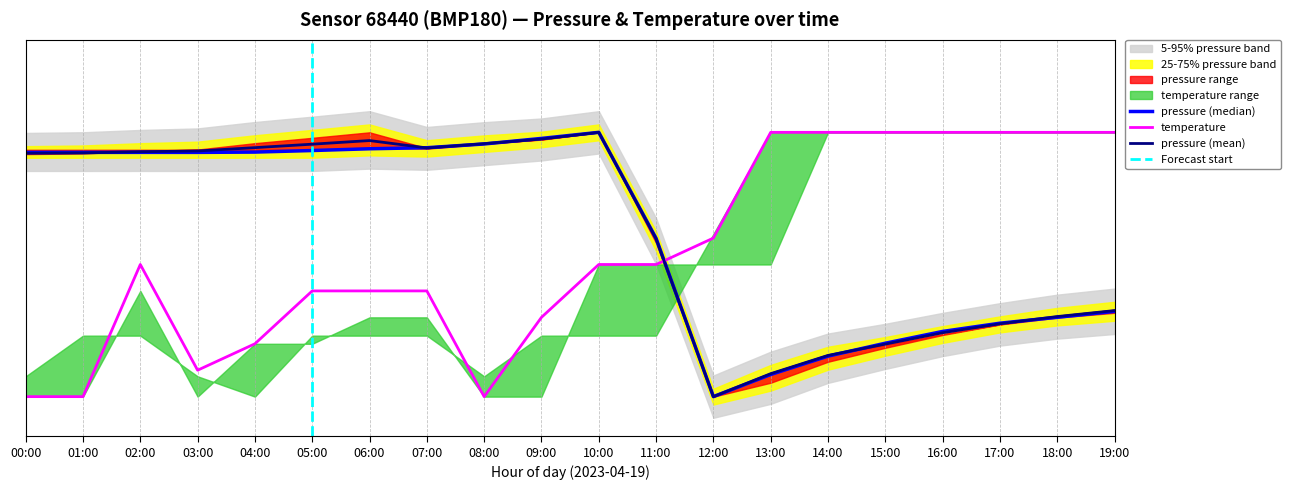

What is the label of the 11th point from the left?

10:00